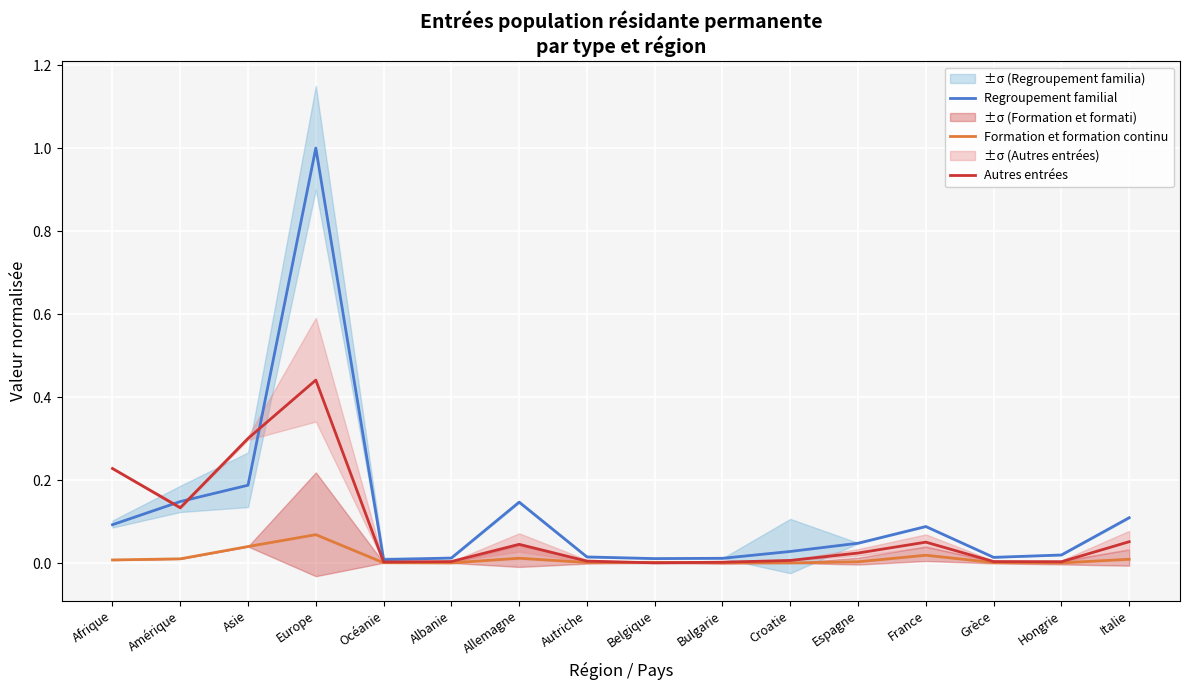

Which series has the widest spread of values?

Regroupement familial